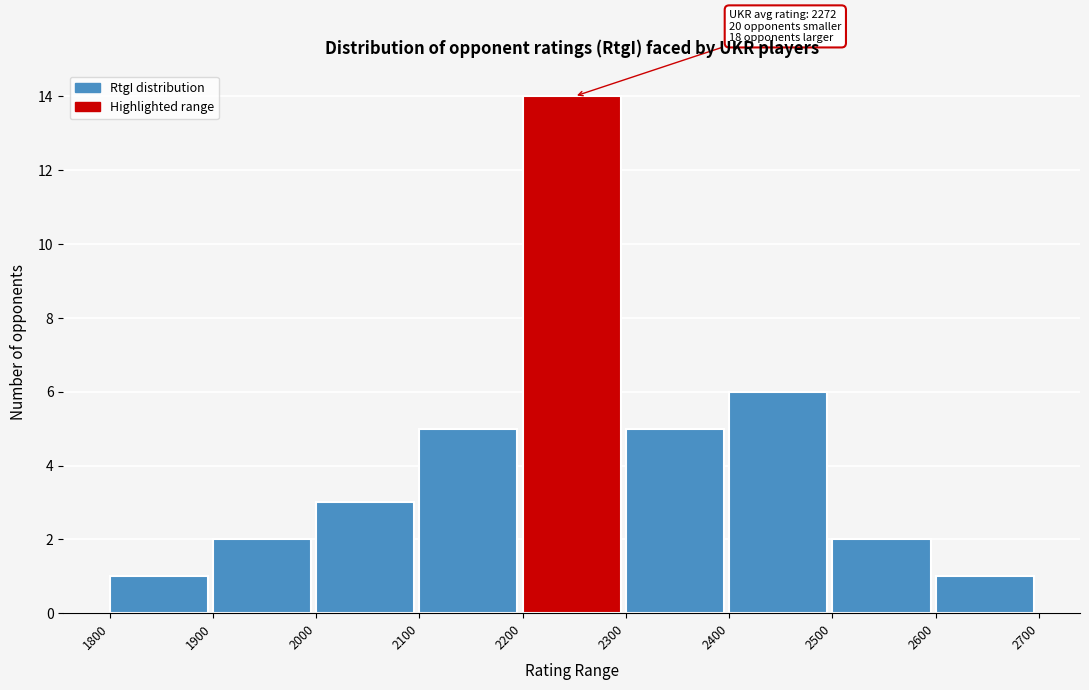

Over which range of the x-axis is the bar tallest?

2200 to 2300